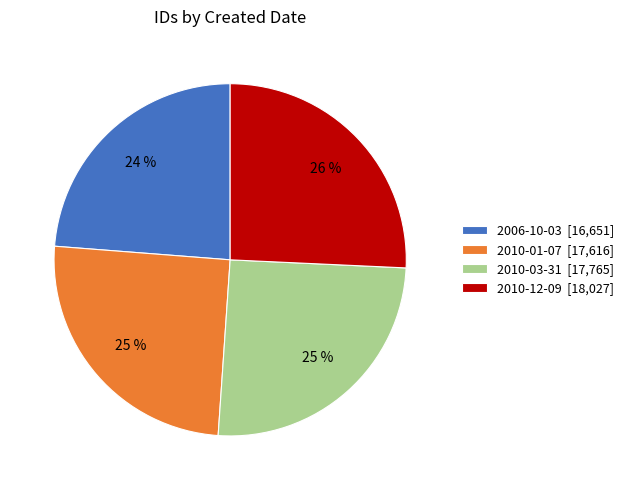

The 2010-12-09 [18,027] slice represents 26% of the pie. True or false?

True